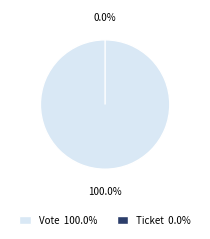

How many slices are in this pie chart?

2